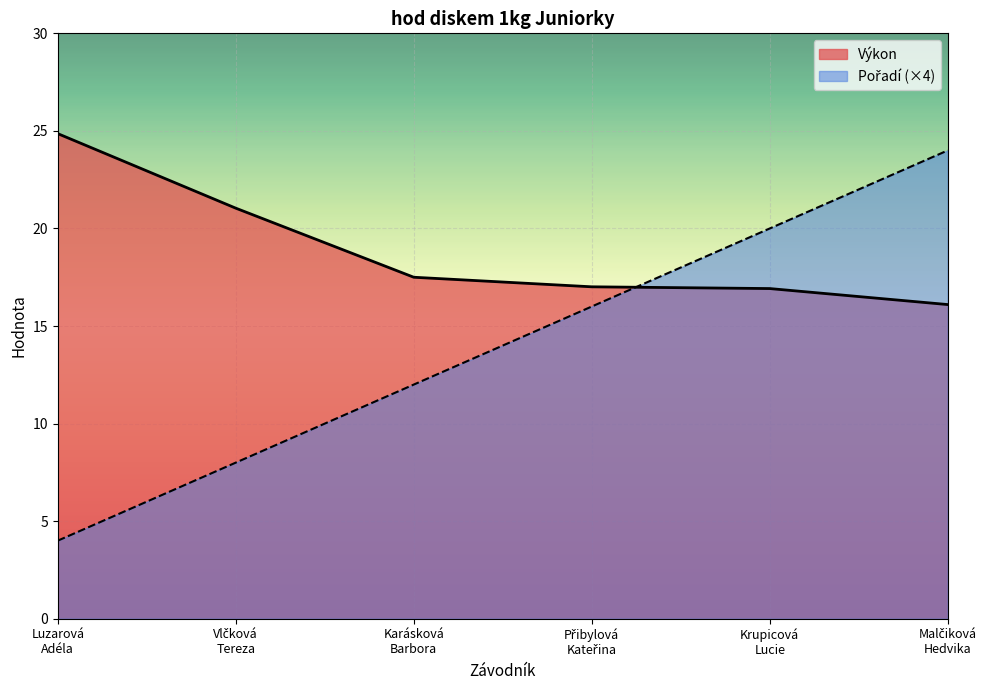

True or false: Výkon has a value of 41.0 at Luzarová
Adéla.

False